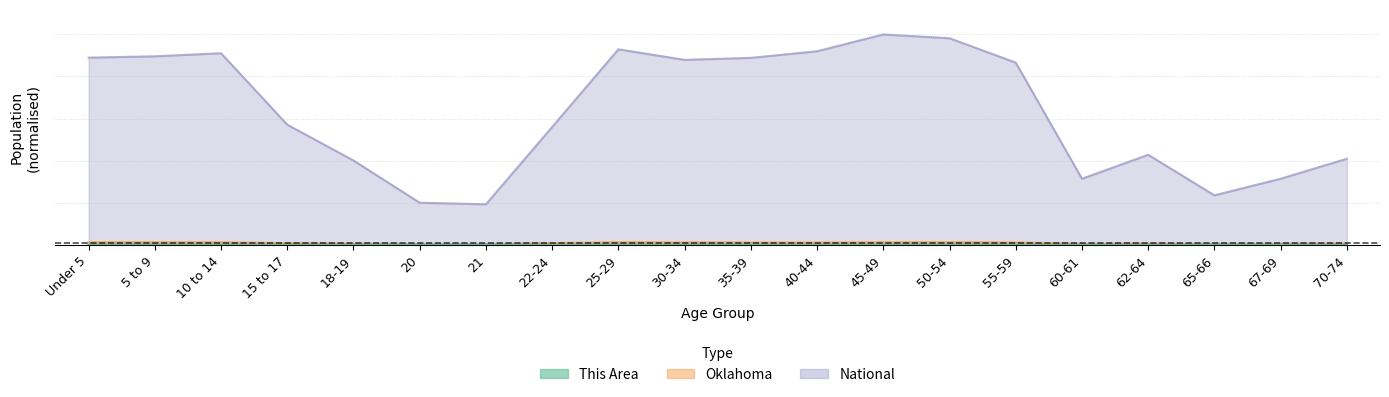

Count the number of categories in the chart.

20